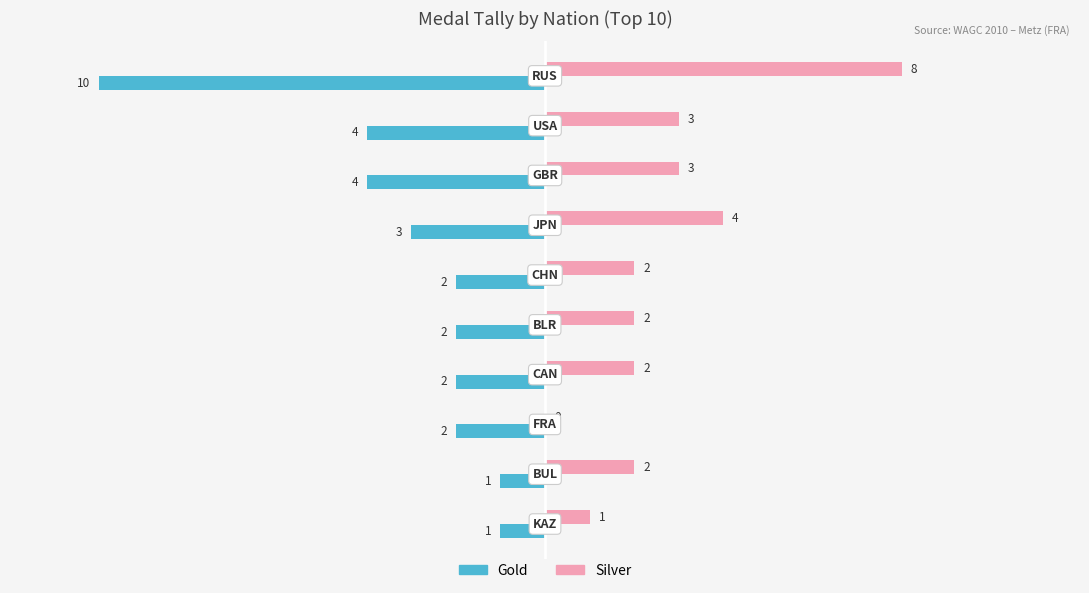

What is the sum of all Silver values?

27